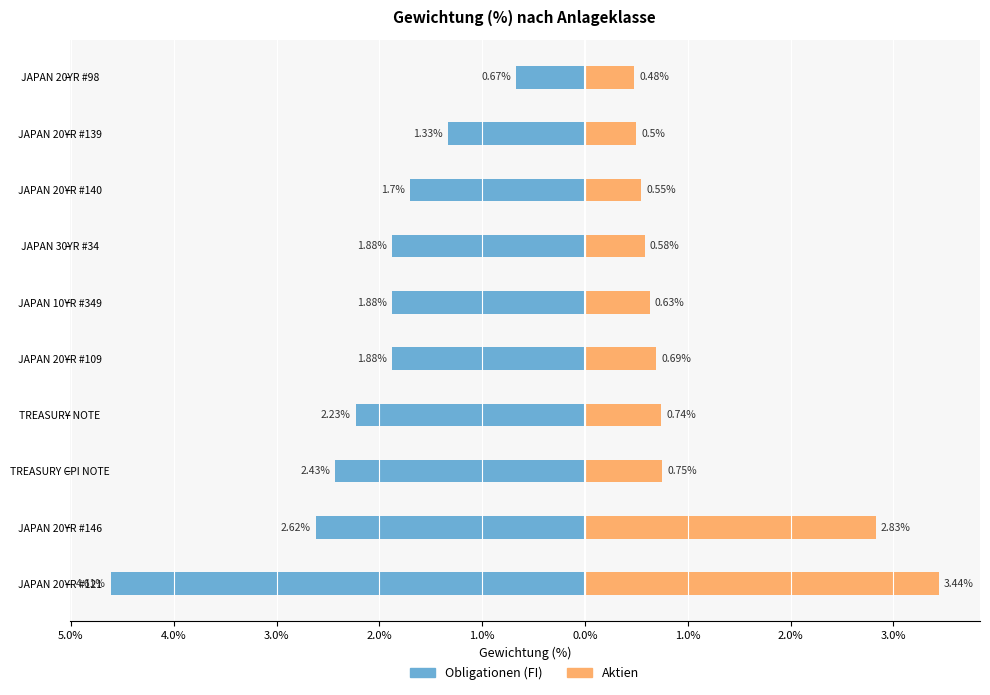

How many bars are there in each group?

2